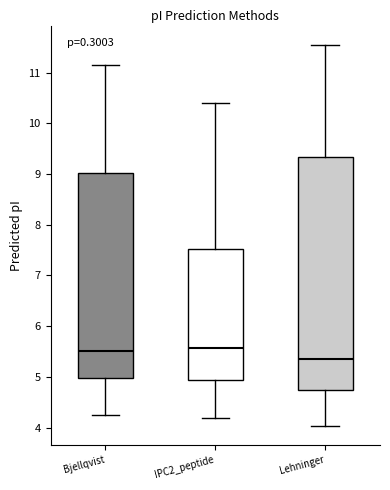

Where is the lower edge of the box for Lehninger on the y-axis? The values are not printed on the chart, so give them approximately, as read against the axis.

4.7